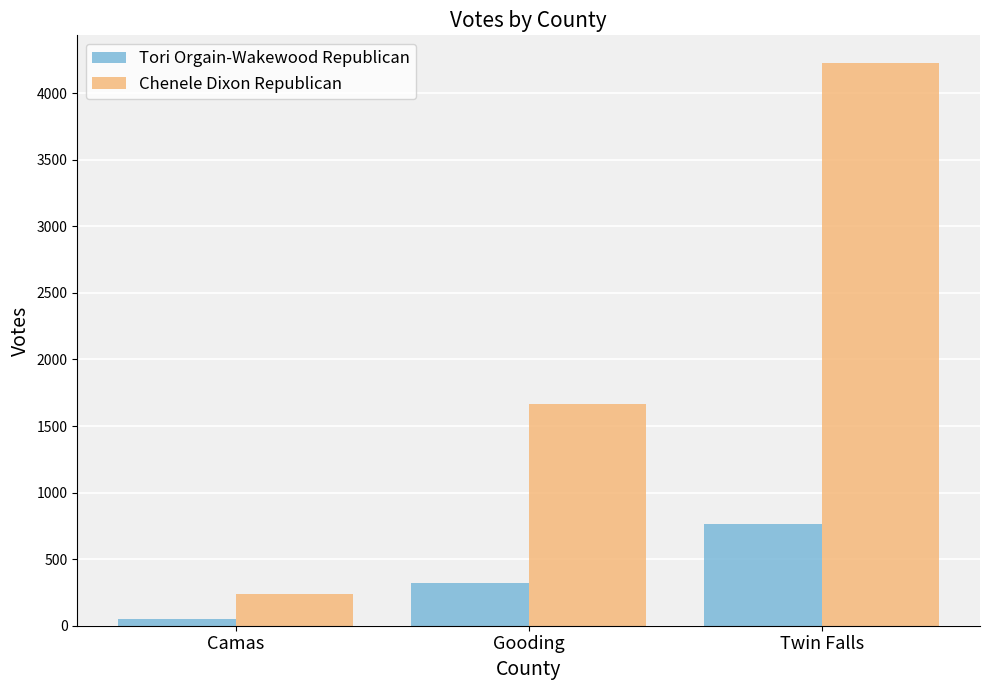

Which series has the largest range (max minus min)?

Chenele Dixon Republican